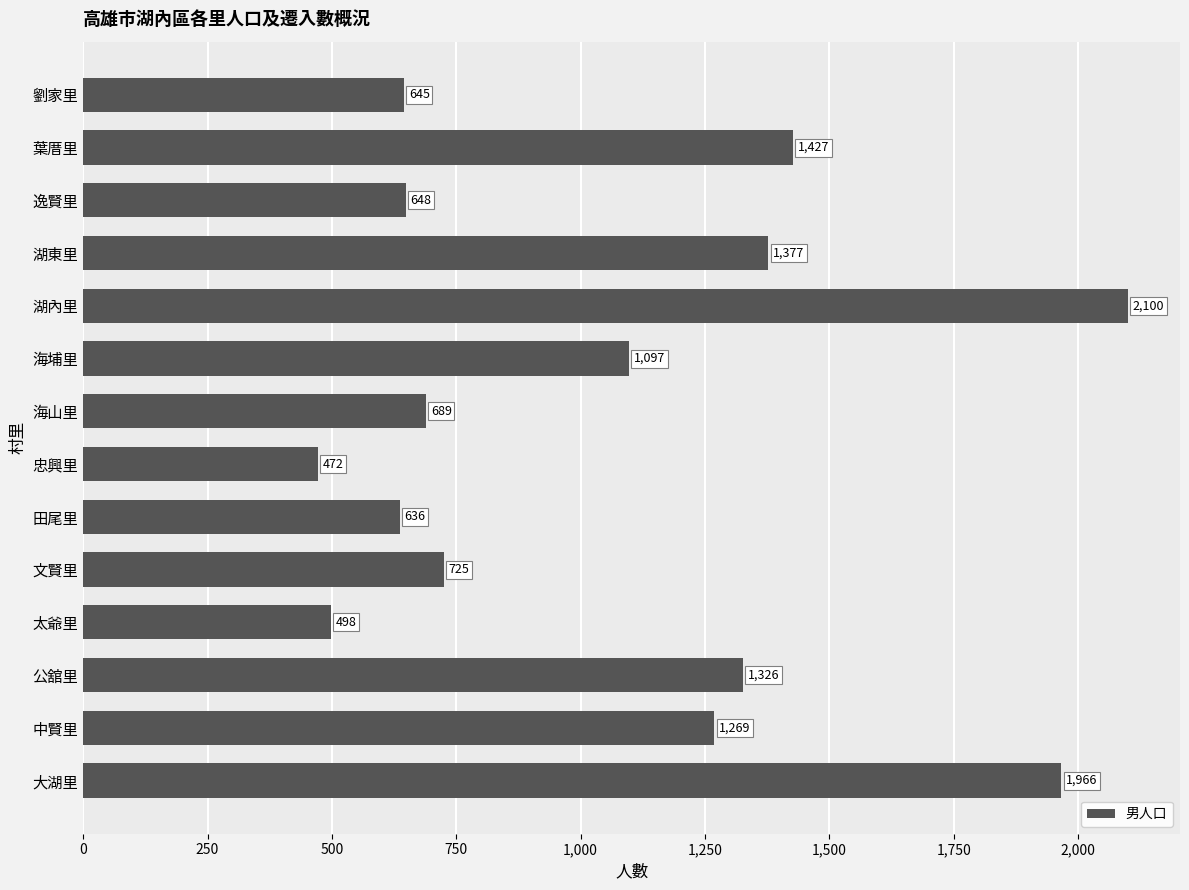

Read the value at 海埔里, to the nearest 10.

1100